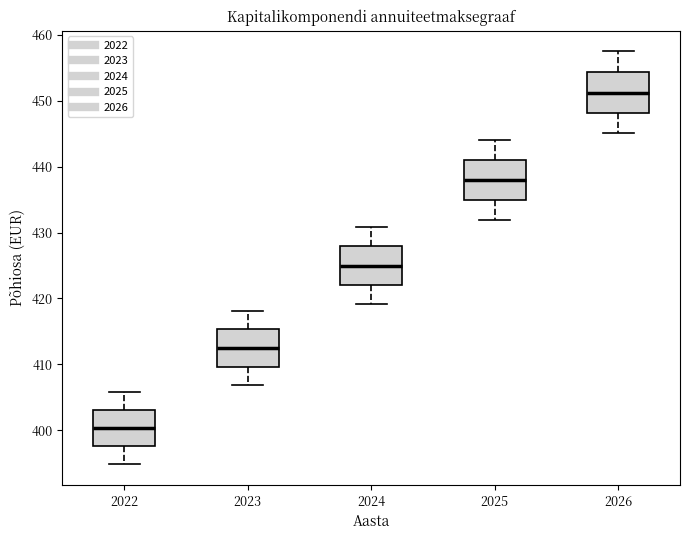

Where does the upper whisker of the box at x = 2025 end on the y-axis? The values are not printed on the chart, so give them approximately, as read against the axis.

444